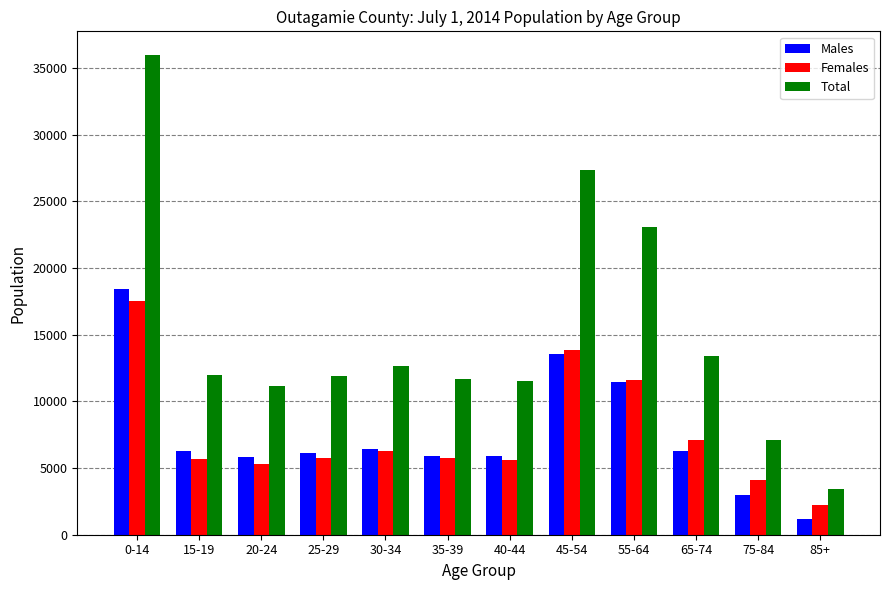

What is the label of the 7th bar from the right?

35-39